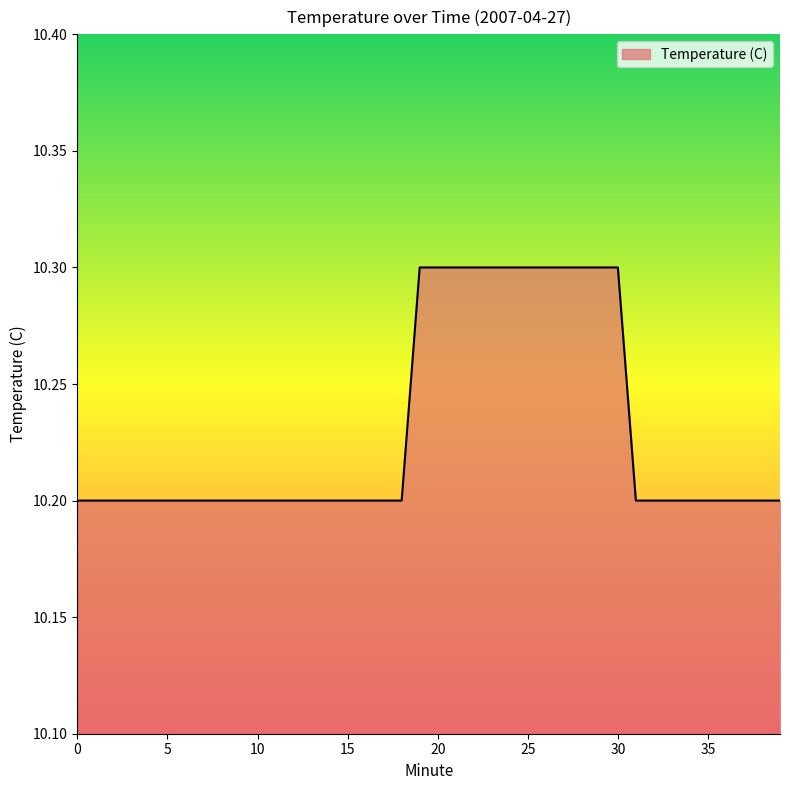

Count the number of data series in this chart.

1